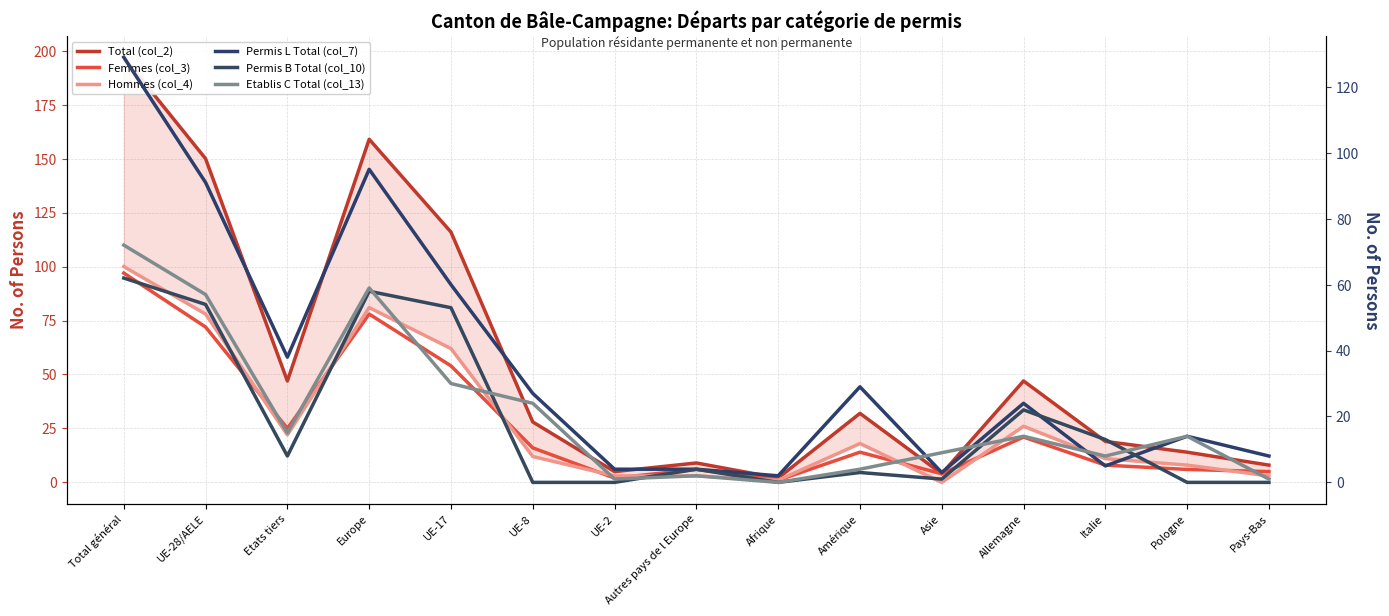

In Permis L Total (col_7), how many points are higher than both neighbors (excluding endpoints)?

4